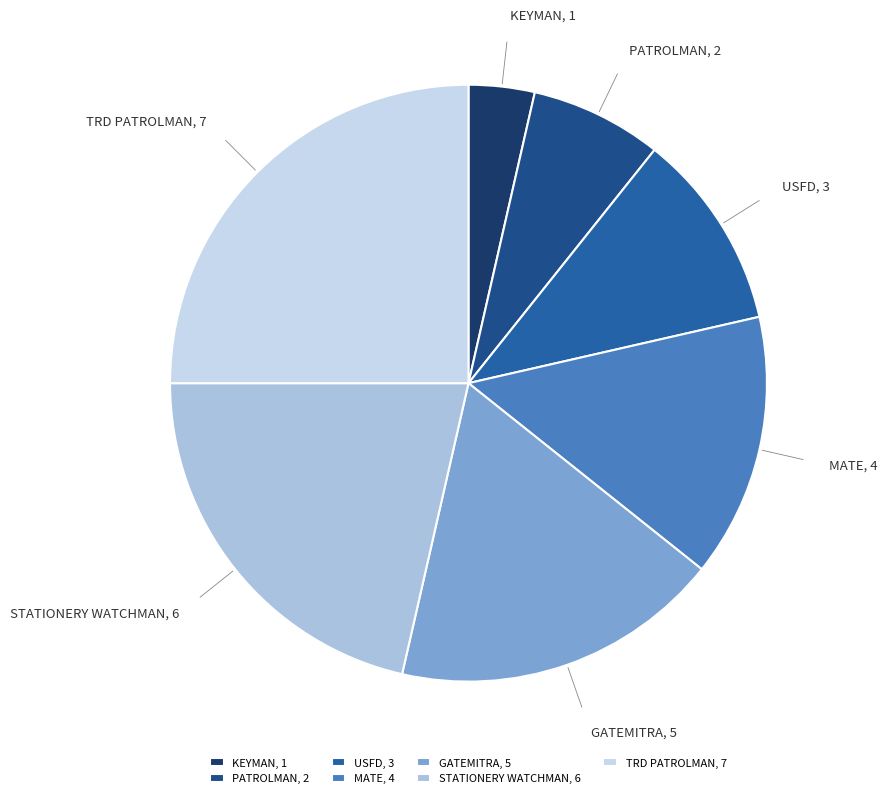

Is it true that STATIONERY WATCHMAN is 29% of the pie?

False